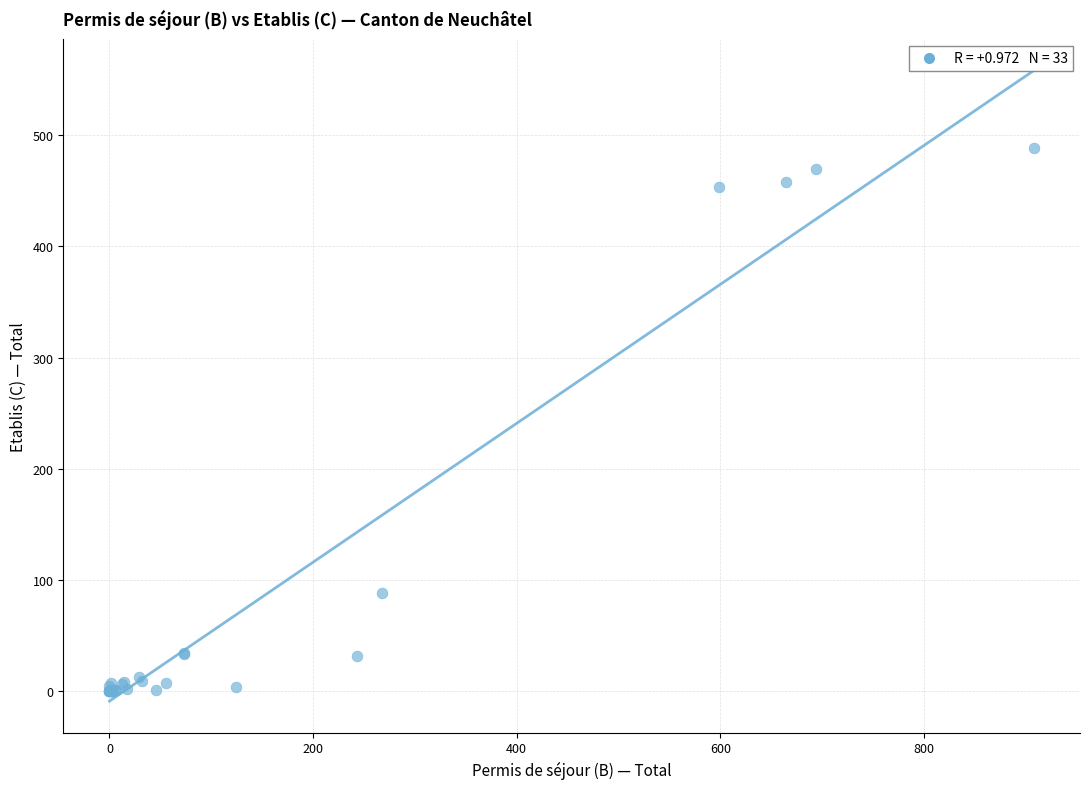

What Y value in the scatter plot is closest to 244?

88